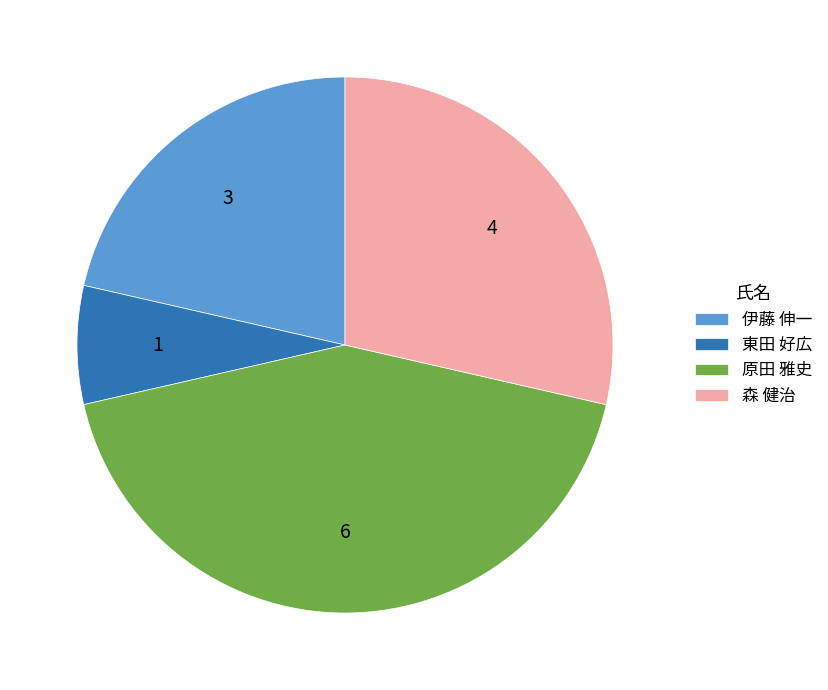

Approximately how many times larger is the value at 東田 好広 compared to 伊藤 伸一?

0.3